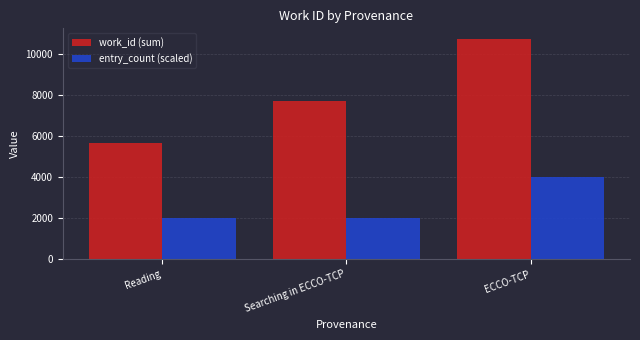

How many work_id (sum) values are between 5642 and 10690?

3